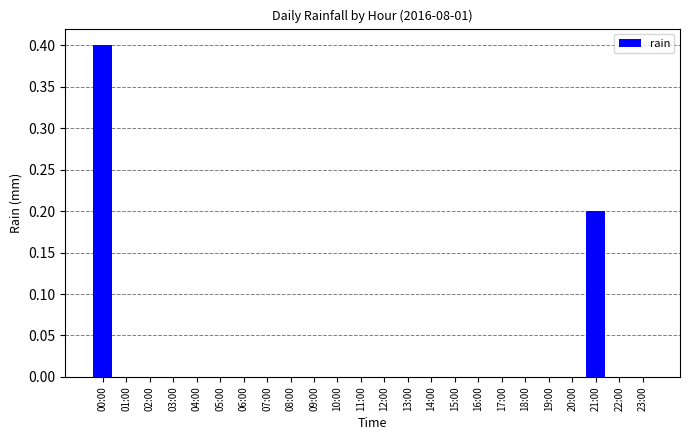

Count the number of categories in the chart.

24